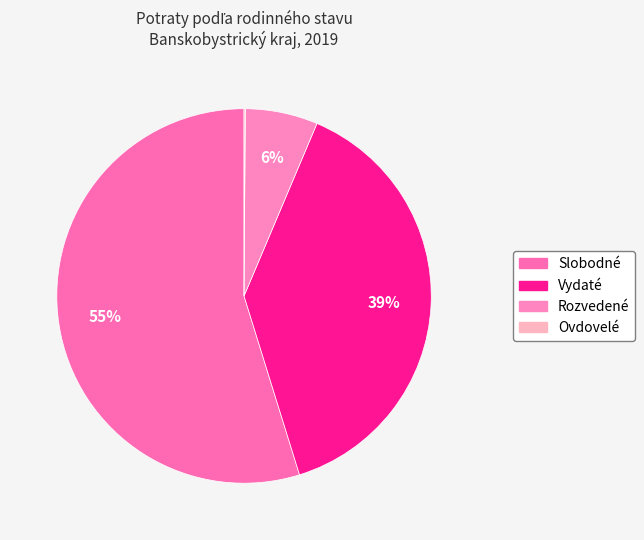

The Rozvedené slice represents 6% of the pie. True or false?

True